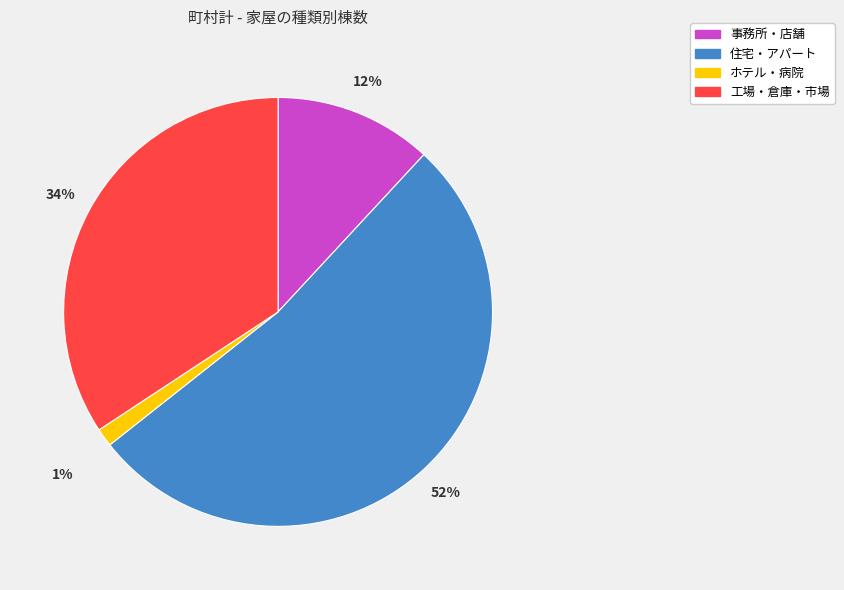

The 住宅・アパート slice represents 52% of the pie. True or false?

True